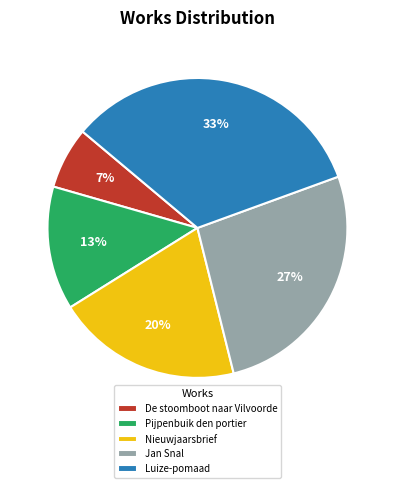

Count the number of slices in the pie.

5